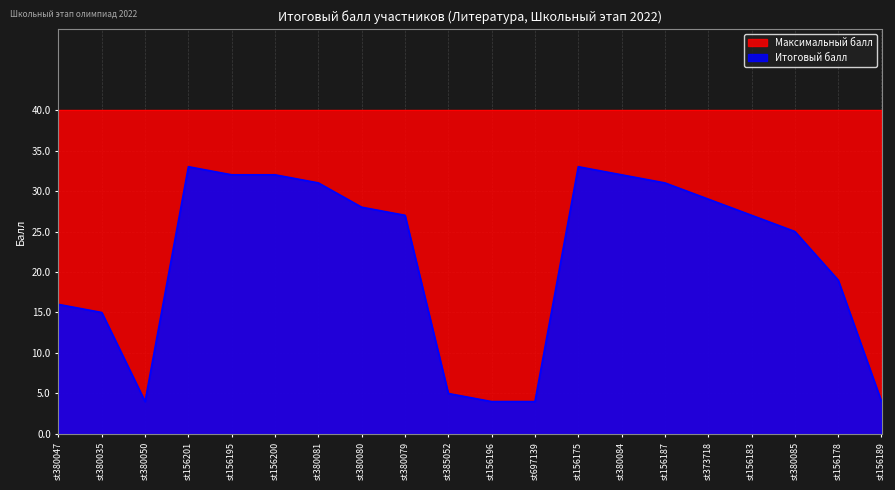

What is the label of the 17th point from the left?

st156183